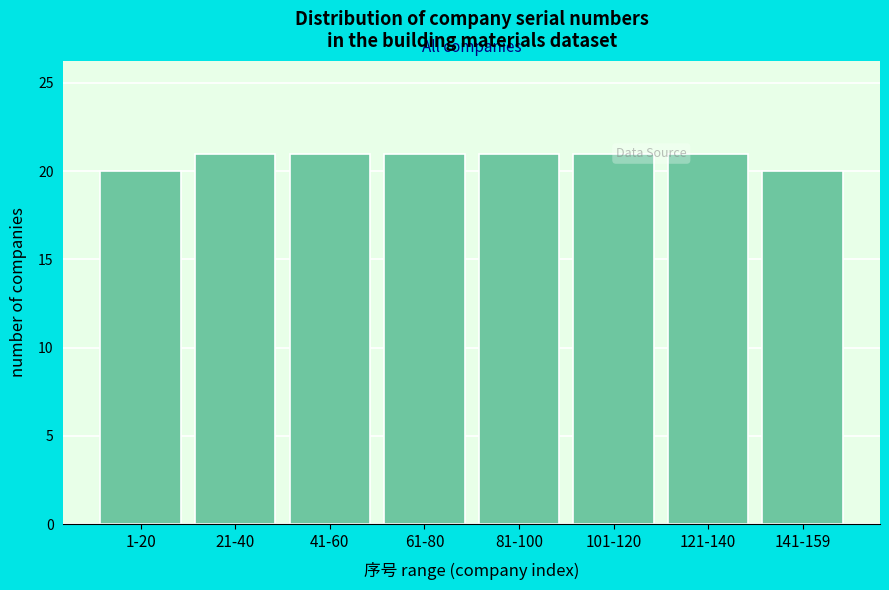

Reading left to right, extract all data points from this chart.

1-20=20	21-40=21	41-60=21	61-80=21	81-100=21	101-120=21	121-140=21	141-159=20